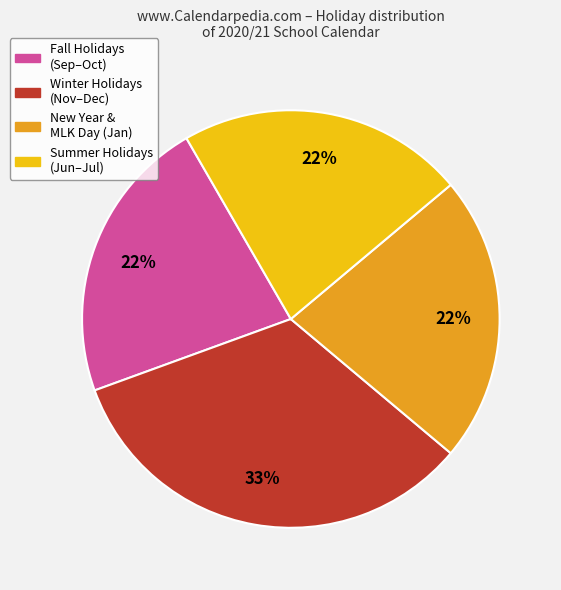

How many slices are in this pie chart?

4